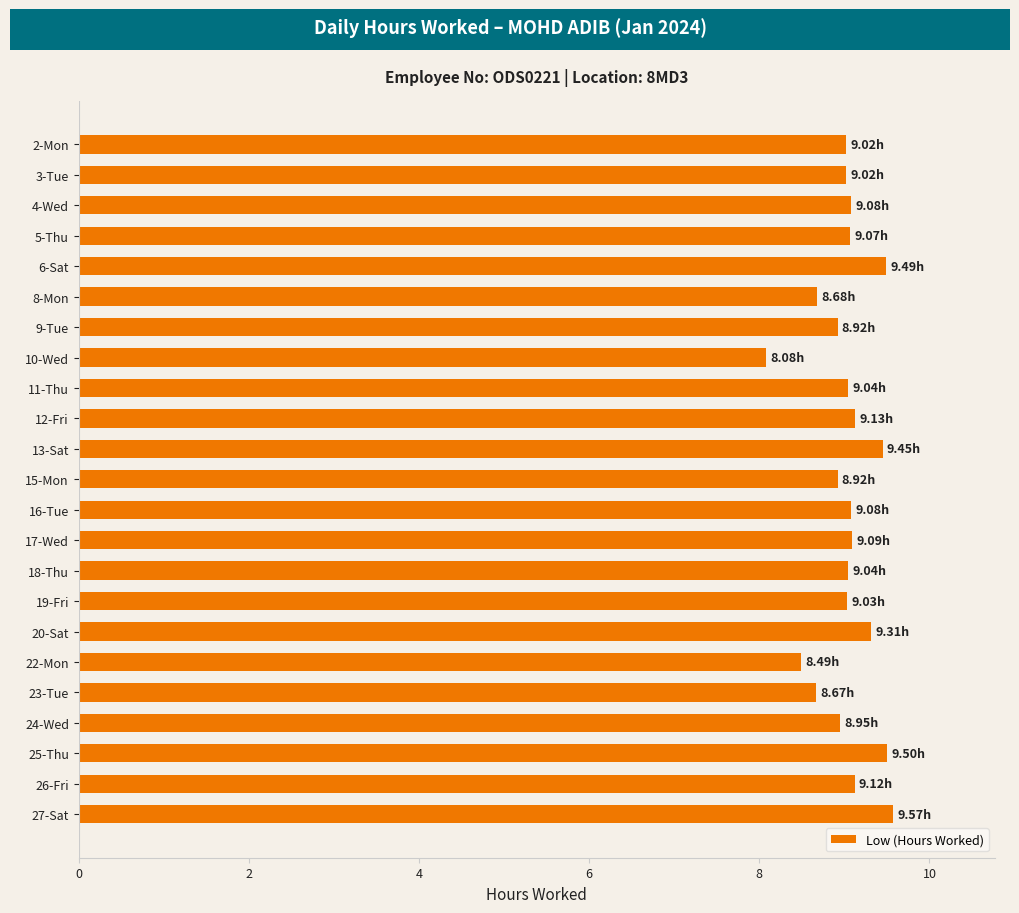

What is the maximum value shown in the chart?

9.6